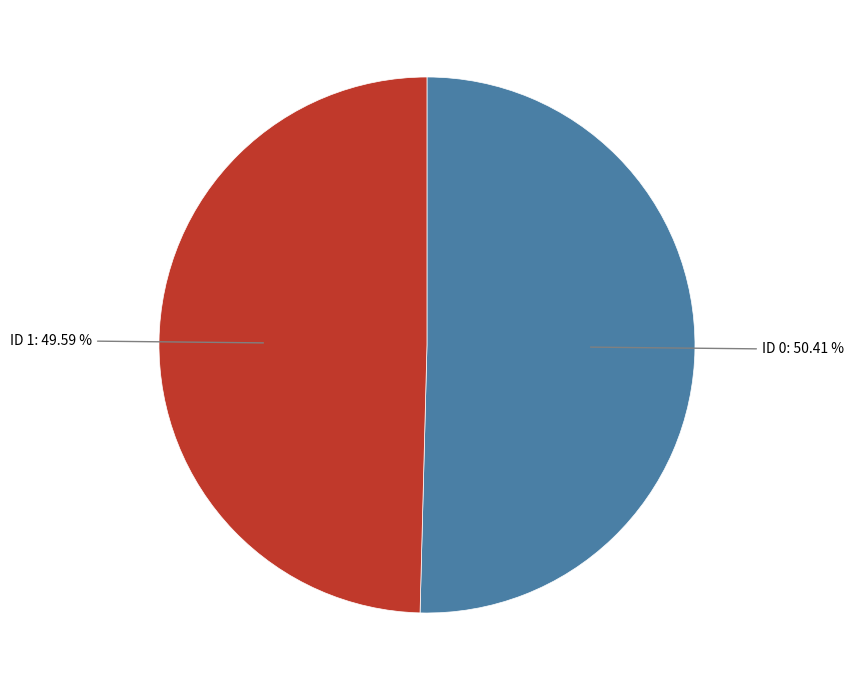

What percentage is the ID 0 slice, to the nearest percent?

50%